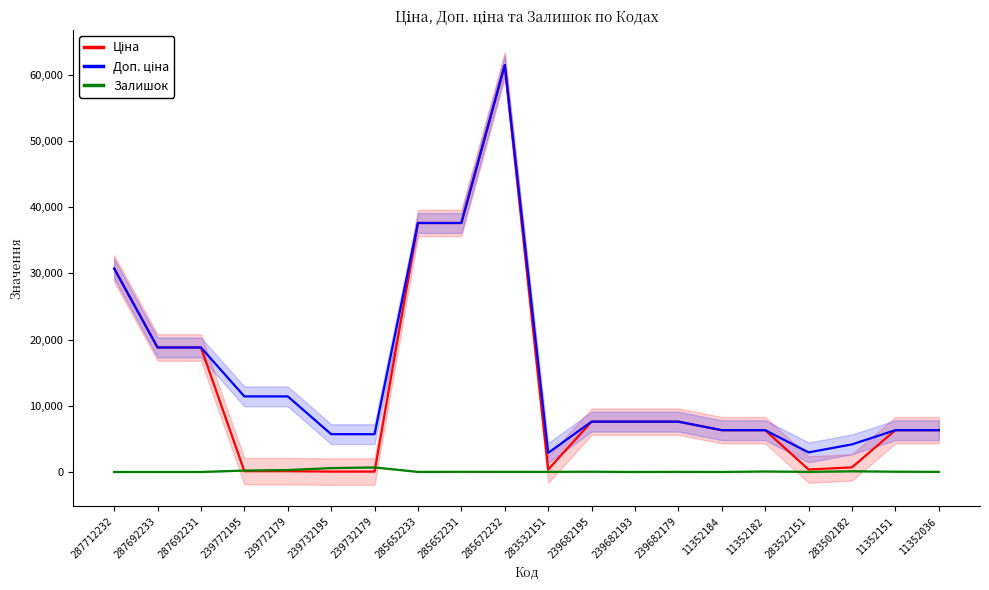

Reading left to right, what are all the values shown in this chart?

Ціна: 287712232=30717.1	287692233=18796.8	287692231=18796.8	239772195=114.1	239772179=114.1	239732195=57.0	239732179=57.0	285652233=37593.6	285652231=37593.6	285672232=61434.3	283532151=359.9	239682195=7596.5	239682193=7596.5	239682179=7596.5	11352184=6308.8	11352182=6308.8	283522151=369.5	283502182=694.3	11352151=6308.8	11352036=6308.8
Доп. ціна: 287712232=30717.1	287692233=18796.8	287692231=18796.8	239772195=11410.0	239772179=11410.0	239732195=5705.0	239732179=5705.0	285652233=37593.6	285652231=37593.6	285672232=61434.3	283532151=2878.8	239682195=7596.5	239682193=7596.5	239682179=7596.5	11352184=6308.8	11352182=6308.8	283522151=2955.8	283502182=4165.6	11352151=6308.8	11352036=6308.8
Залишок: 287712232=0.0	287692233=0.0	287692231=0.0	239772195=214.0	239772179=290.0	239732195=588.0	239732179=686.0	285652233=13.0	285652231=23.0	285672232=16.0	283532151=15.0	239682195=39.0	239682193=0.0	239682179=16.0	11352184=1.0	11352182=74.0	283522151=15.0	283502182=106.0	11352151=41.0	11352036=15.0